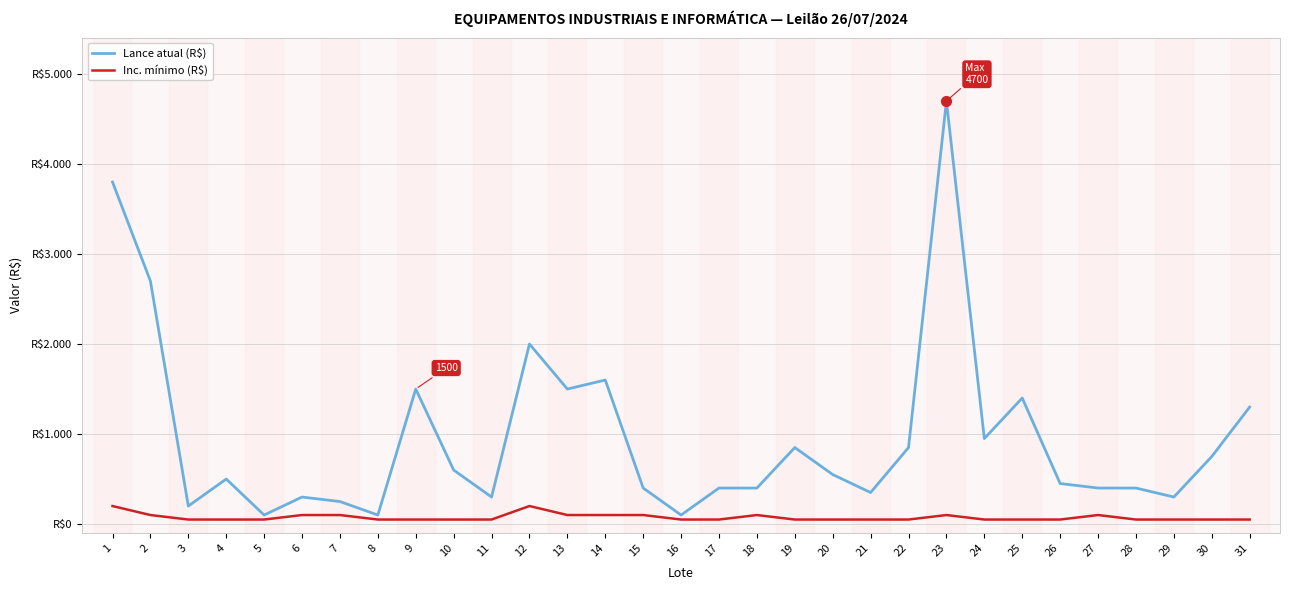

Is this an area chart (filled region under the line)?

No